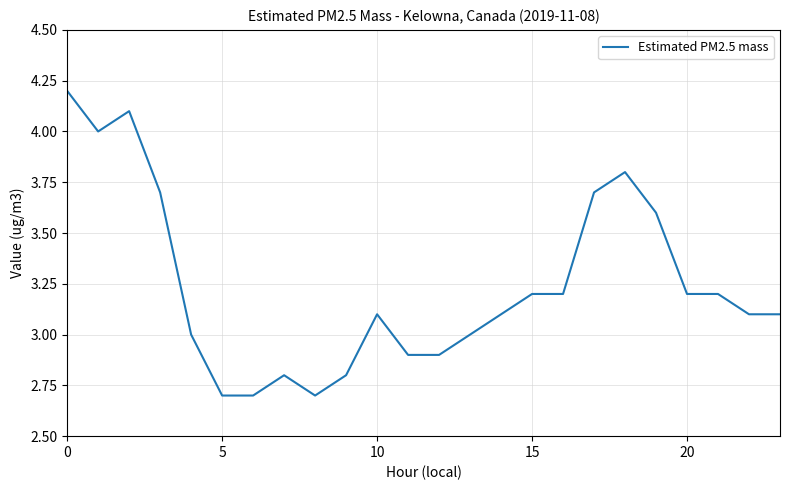

What is the greatest value displayed?

4.2